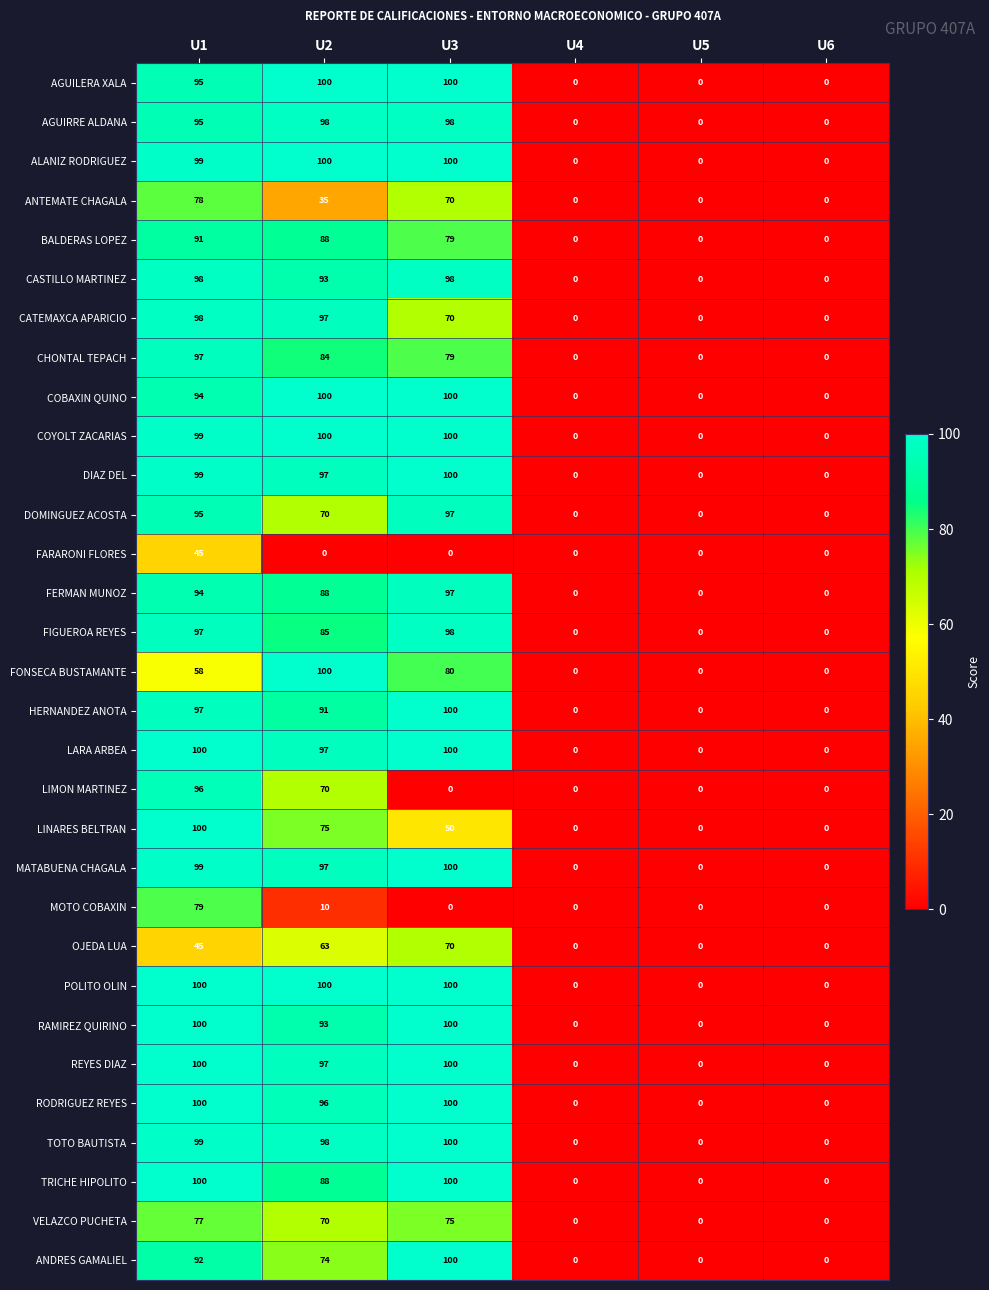

How many categories are shown in the chart?

6